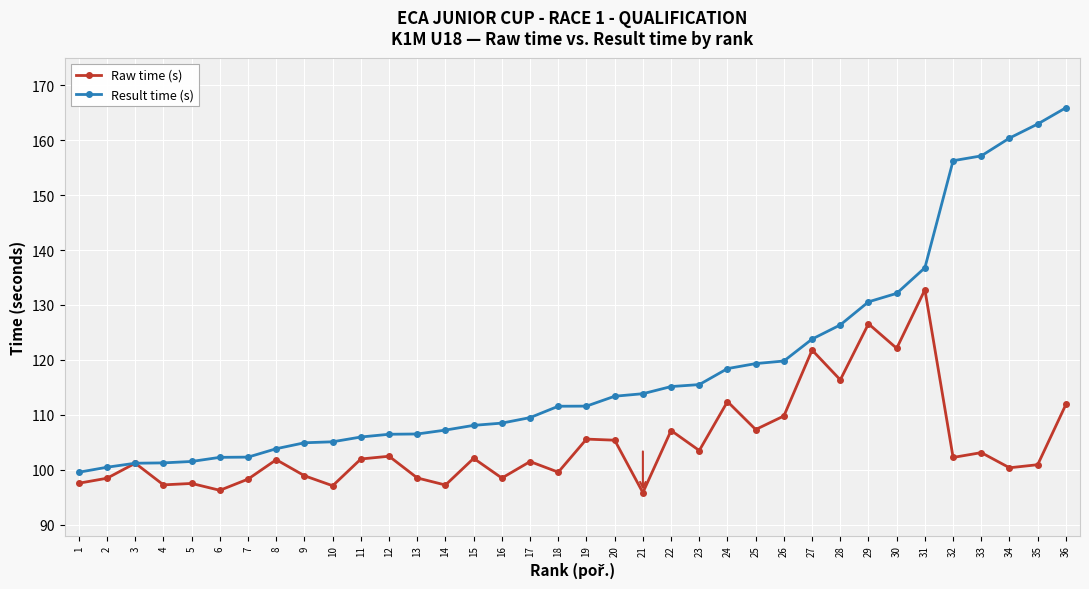

What is the spread (max minus min) of values at 16?

10.0